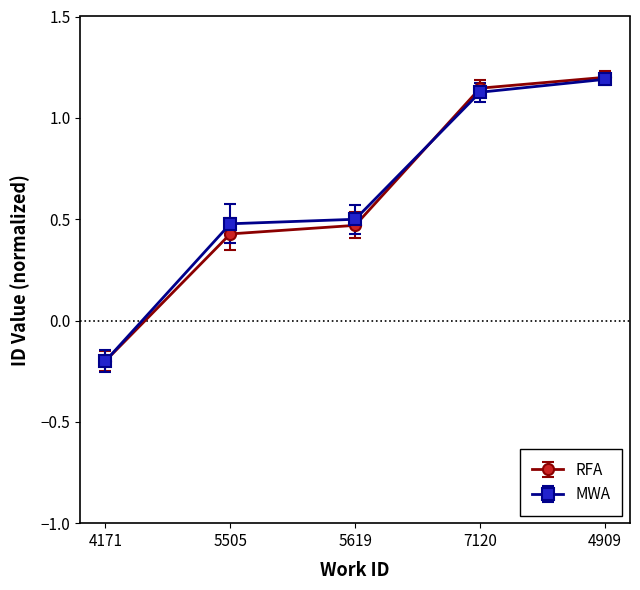

What is the label of the 1st point from the left?

4171